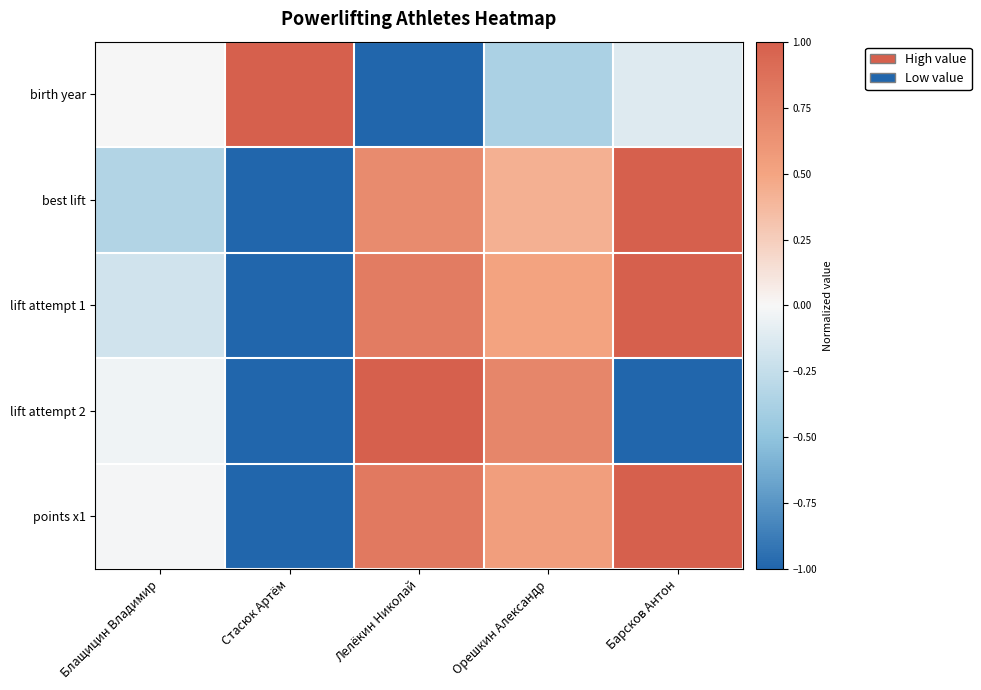

How many series are shown in this chart?

5